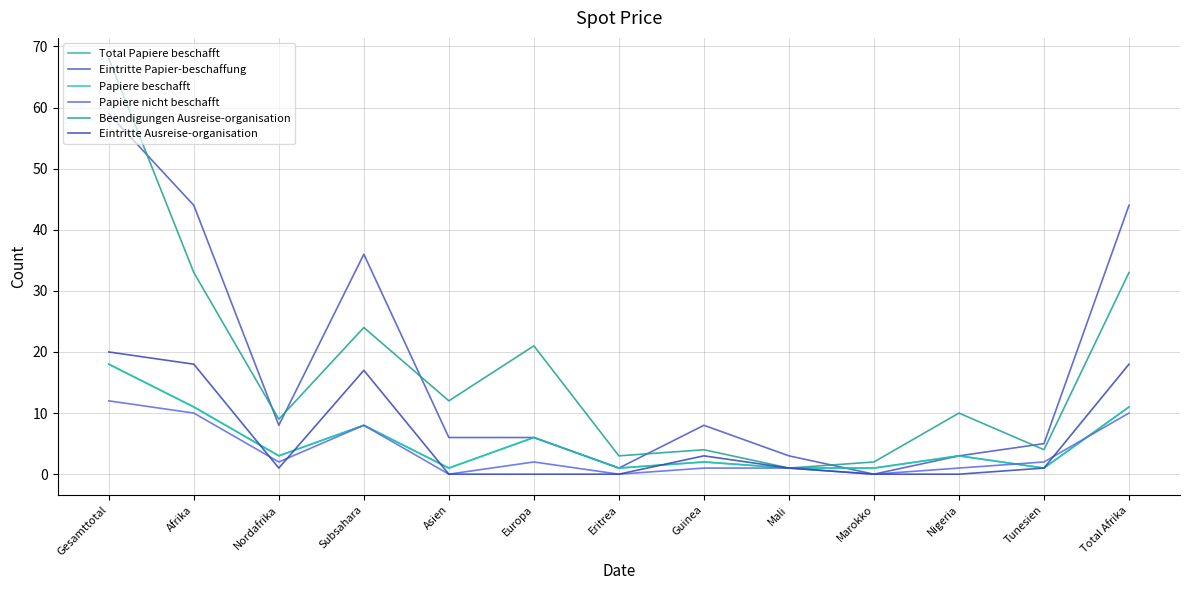

Read the Eintritte Ausreise-organisation value at Subsahara, to the nearest 5.

15